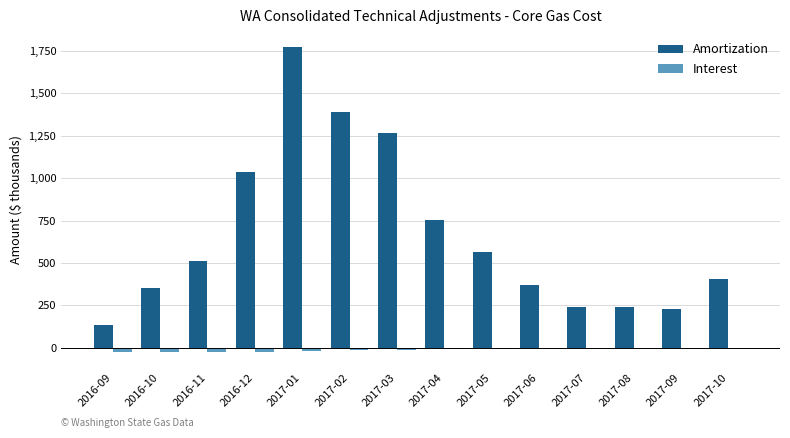

What is the highest value of the Amortization series?

1771.0